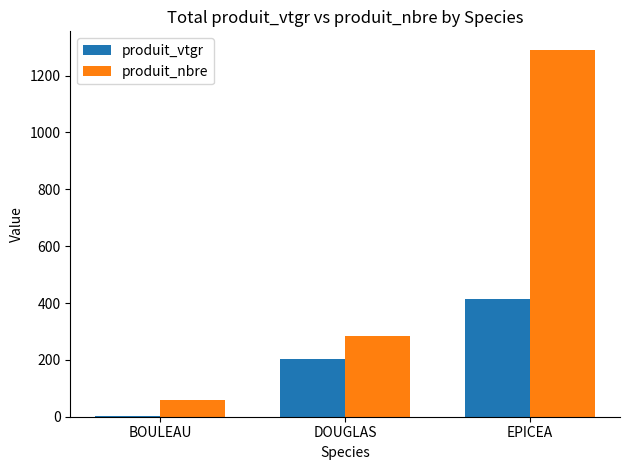

The value of produit_nbre at DOUGLAS is 285.0. True or false?

True